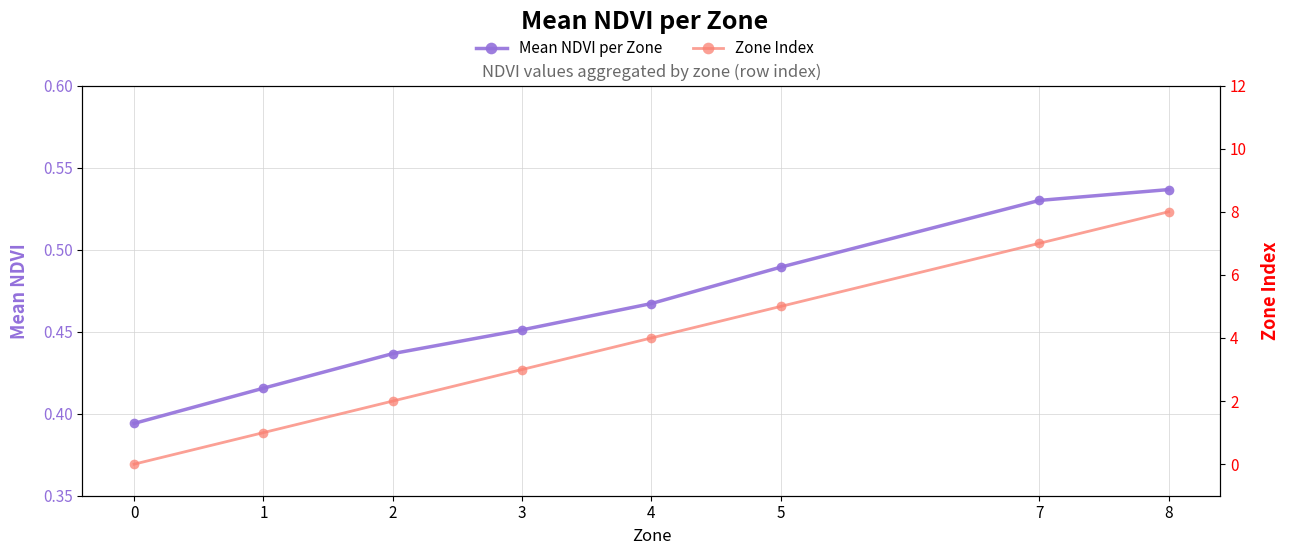

Where do Mean NDVI per Zone and Zone Index first cross each other?

0 and 1